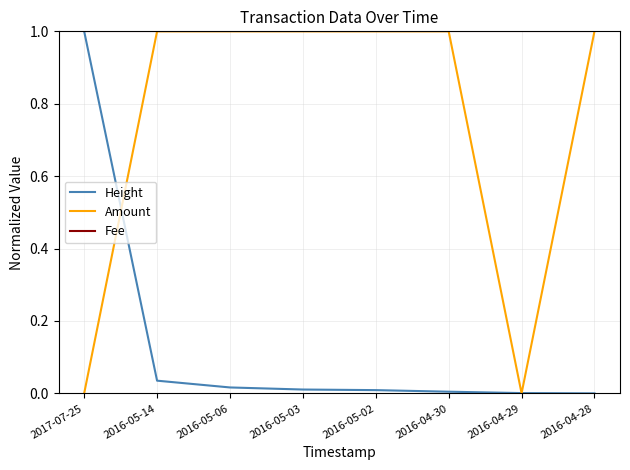

Which series has the largest total across all categories?

Fee